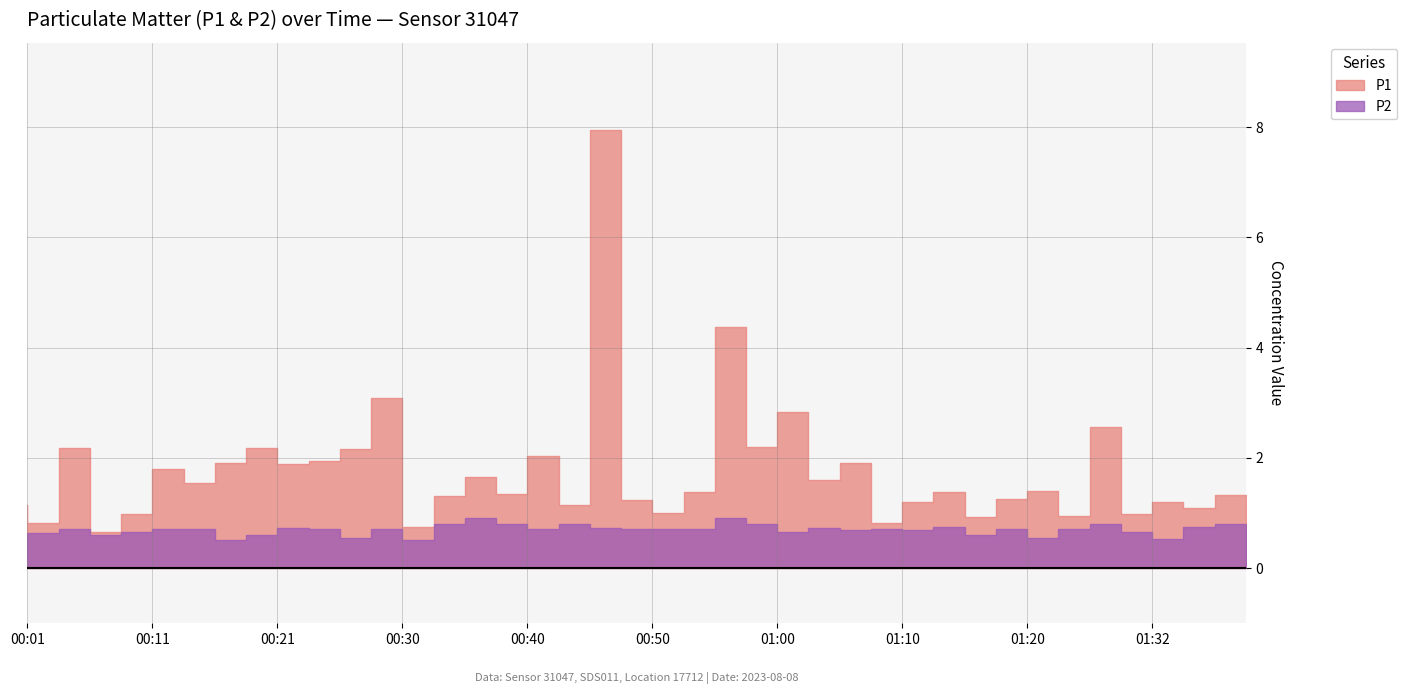

Reading left to right, list all the values displayed in this chart.

P1: 00:01=1.1	00:04=0.8	00:06=2.2	00:09=0.7	00:11=1.0	00:13=1.8	00:16=1.6	00:18=1.9	00:21=2.2	00:23=1.9	00:26=1.9	00:28=2.1	00:30=3.1	00:33=0.8	00:35=1.3	00:38=1.6	00:40=1.4	00:43=2.0	00:45=1.1	00:48=8.0	00:50=1.2	00:52=1.0	00:55=1.4	00:57=4.4	01:00=2.2	01:02=2.8	01:05=1.6	01:07=1.9	01:10=0.8	01:12=1.2	01:15=1.4	01:18=0.9	01:20=1.2	01:25=1.4	01:28=0.9	01:30=2.5	01:32=1.0	01:35=1.2	01:37=1.1	01:40=1.3
P2: 00:01=0.5	00:04=0.6	00:06=0.7	00:09=0.6	00:11=0.7	00:13=0.7	00:16=0.7	00:18=0.5	00:21=0.6	00:23=0.7	00:26=0.7	00:28=0.6	00:30=0.7	00:33=0.5	00:35=0.8	00:38=0.9	00:40=0.8	00:43=0.7	00:45=0.8	00:48=0.7	00:50=0.7	00:52=0.7	00:55=0.7	00:57=0.9	01:00=0.8	01:02=0.7	01:05=0.7	01:07=0.7	01:10=0.7	01:12=0.7	01:15=0.8	01:18=0.6	01:20=0.7	01:25=0.6	01:28=0.7	01:30=0.8	01:32=0.7	01:35=0.5	01:37=0.8	01:40=0.8